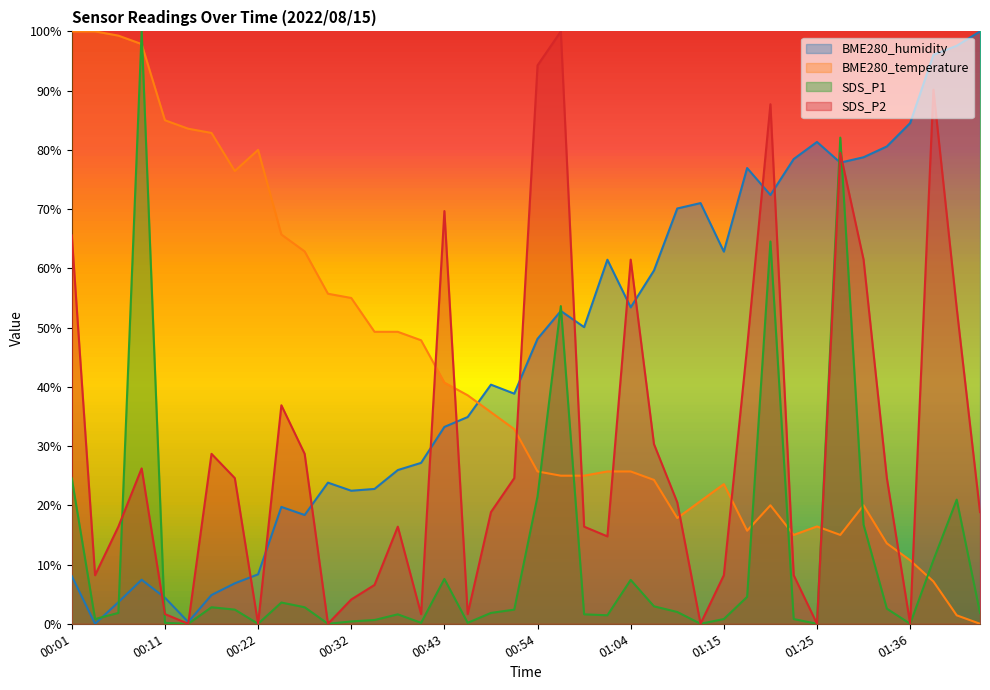

How many interior local valleys does the SDS_P2 series have?

10